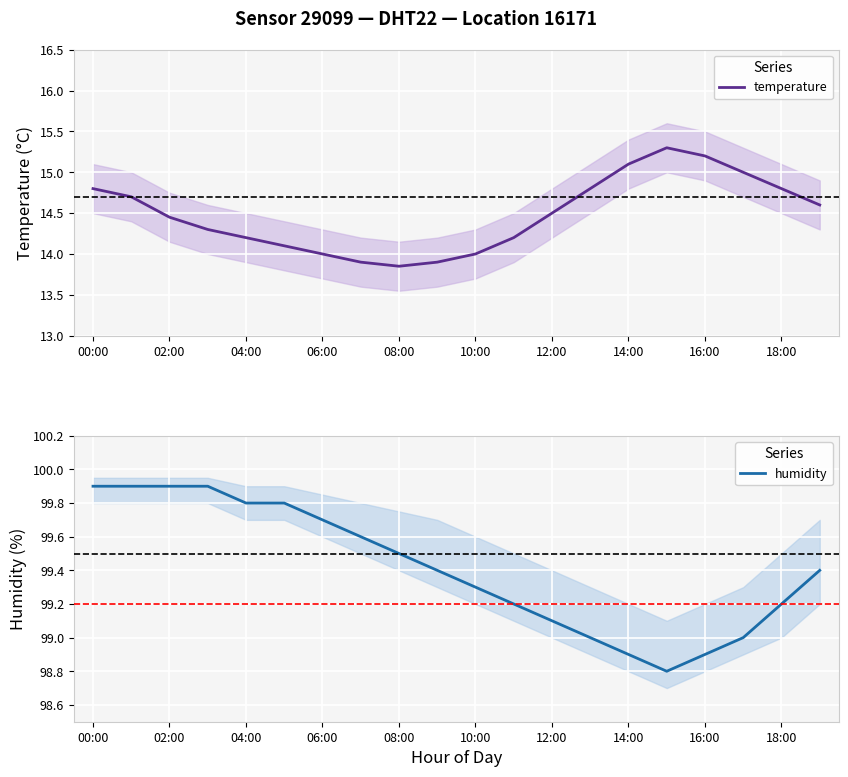

What is the difference between the maximum and minimum values in the humidity series?

1.1